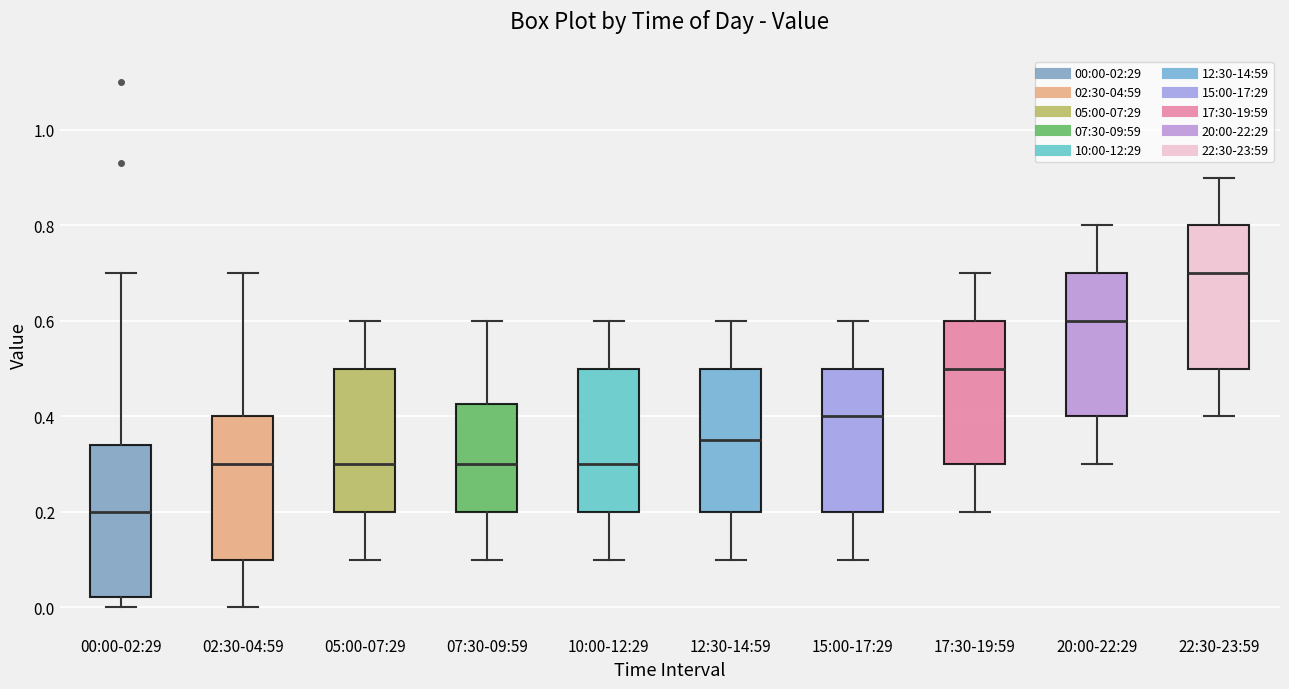

Reading left to right, transcribe this box plot: for each box, give where its median line is, the range the box spans, and where its two whiskers end, as read against the y-axis. The values are not printed on the chart, so give them approximately, as read against the axis.

00:00-02:29: median 0.20, box 0.02 to 0.34, whiskers 0.00 to 0.70
02:30-04:59: median 0.30, box 0.10 to 0.40, whiskers 0.00 to 0.70
05:00-07:29: median 0.30, box 0.20 to 0.50, whiskers 0.10 to 0.60
07:30-09:59: median 0.30, box 0.20 to 0.42, whiskers 0.10 to 0.60
10:00-12:29: median 0.30, box 0.20 to 0.50, whiskers 0.10 to 0.60
12:30-14:59: median 0.36, box 0.20 to 0.50, whiskers 0.10 to 0.60
15:00-17:29: median 0.40, box 0.20 to 0.50, whiskers 0.10 to 0.60
17:30-19:59: median 0.50, box 0.30 to 0.60, whiskers 0.20 to 0.70
20:00-22:29: median 0.60, box 0.40 to 0.70, whiskers 0.30 to 0.80
22:30-23:59: median 0.70, box 0.50 to 0.80, whiskers 0.40 to 0.90